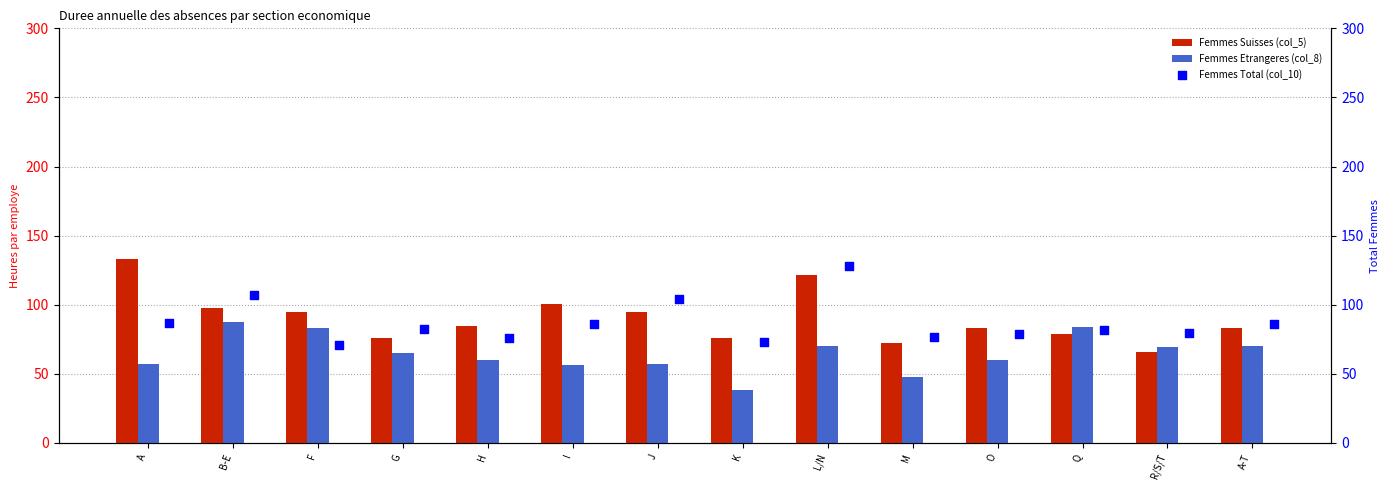

Which series contains the highest Y value?

Femmes Suisses (col_5)